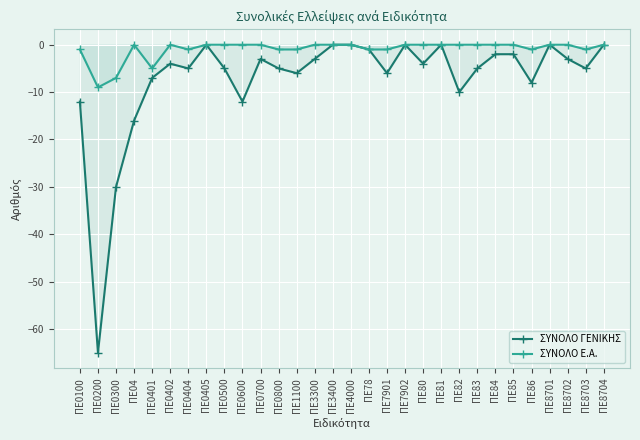

What is the difference between the second highest and minimum values in the ΣΥΝΟΛΟ Ε.Α. series?

9